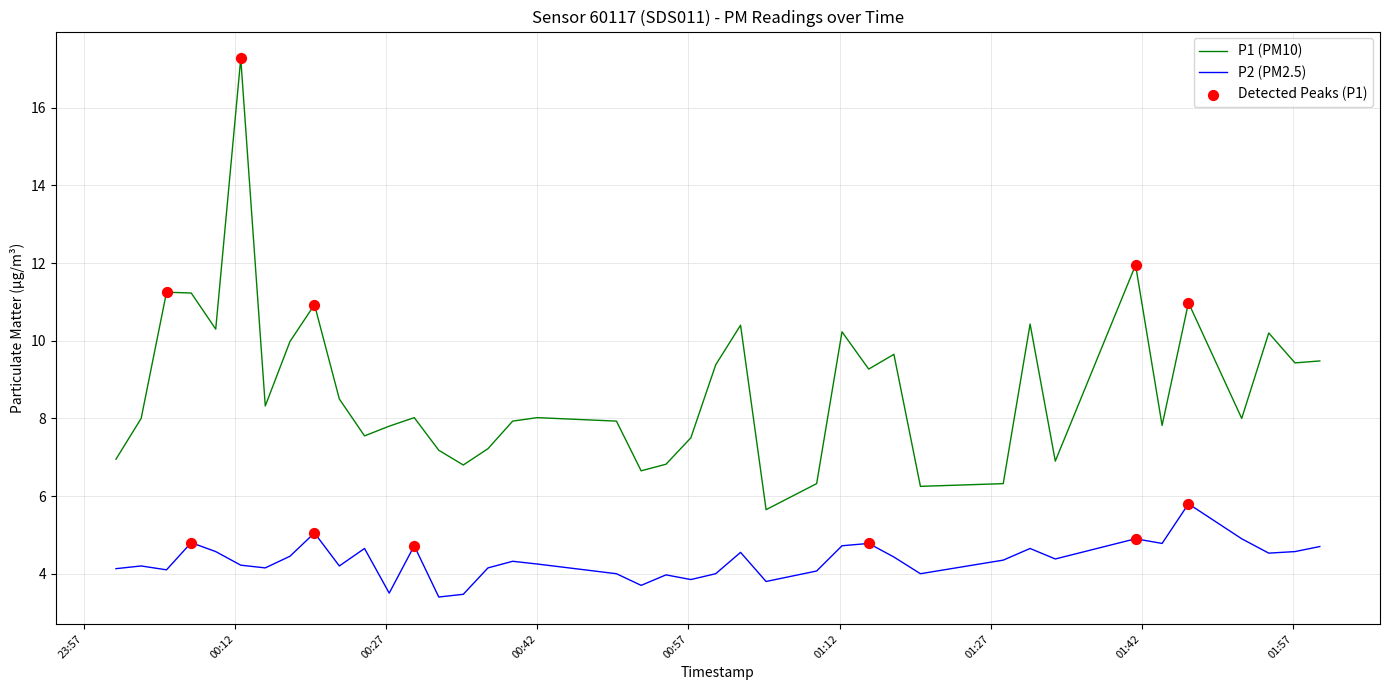

Which series has the largest total across all categories?

P1 (PM10)